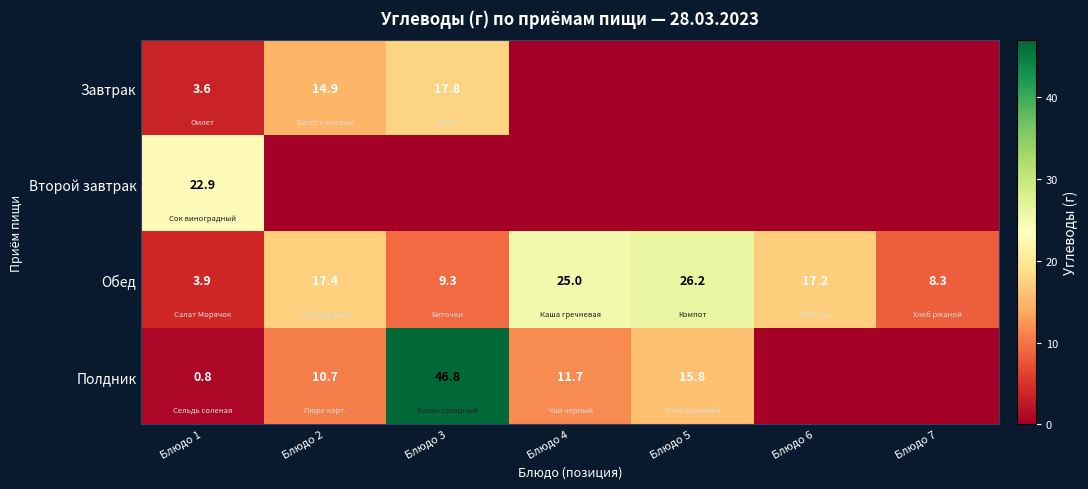

Is it true that Обед equals 41.4 at Блюдо 5?

False